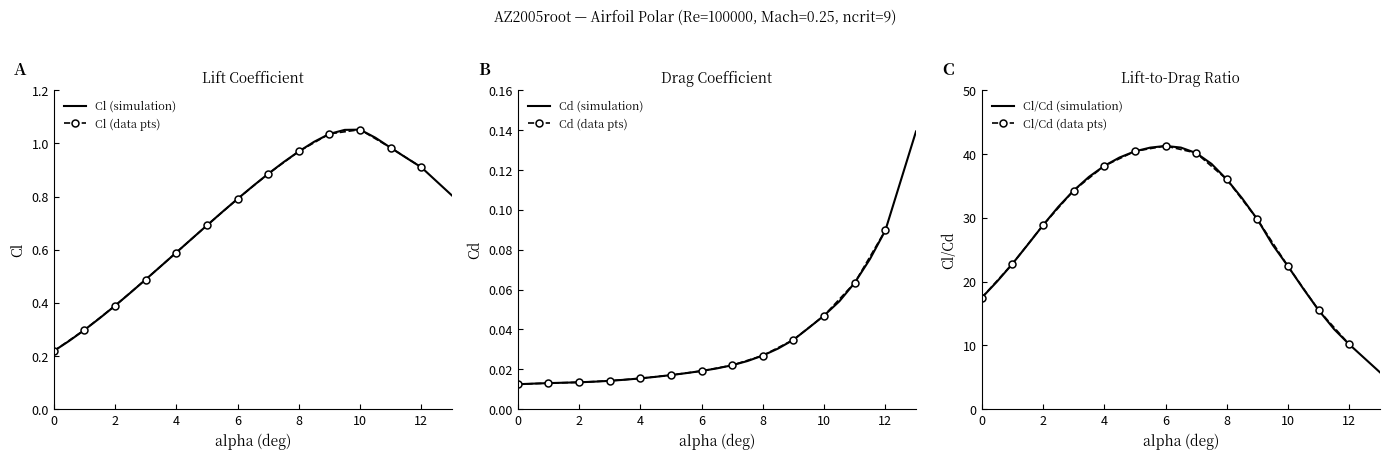

How many categories are shown in the chart?

26